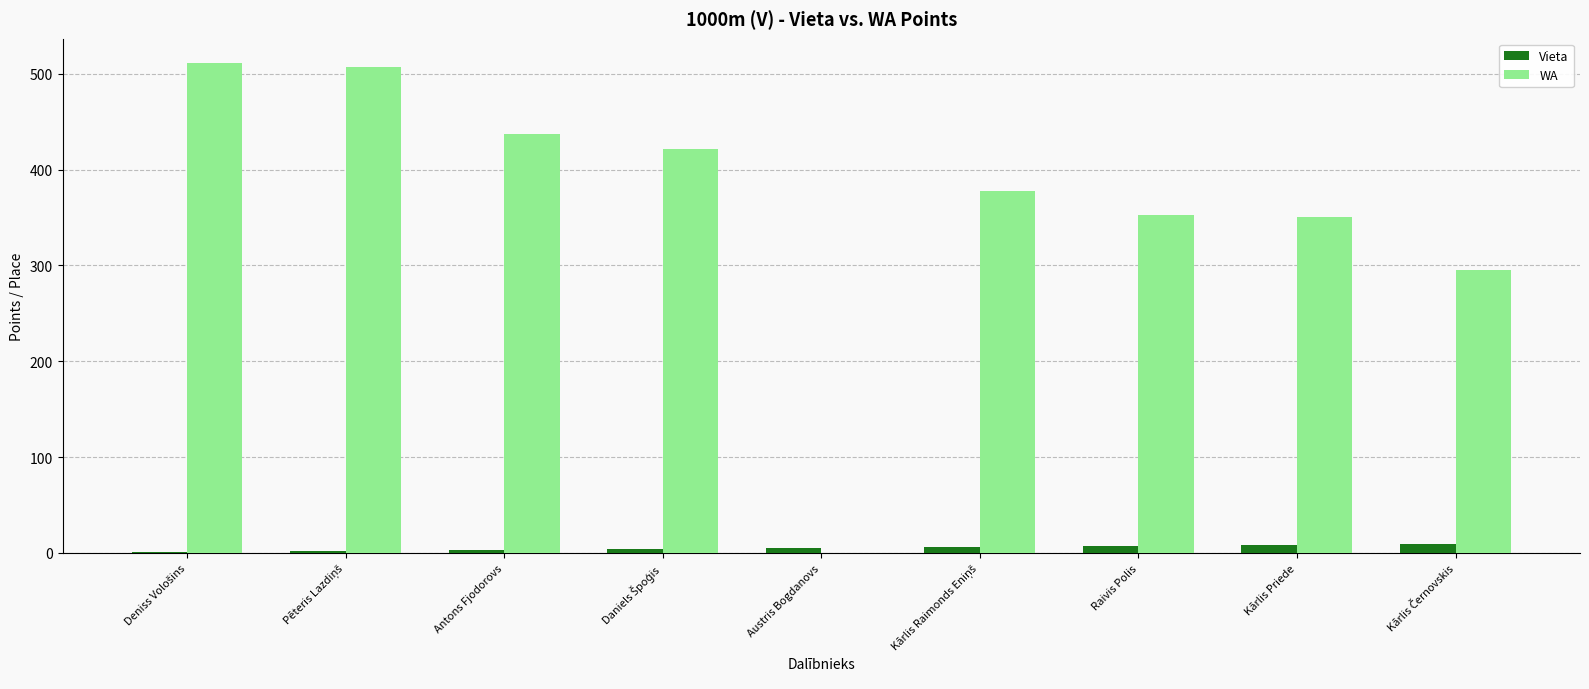

Which series has the largest total across all categories?

WA